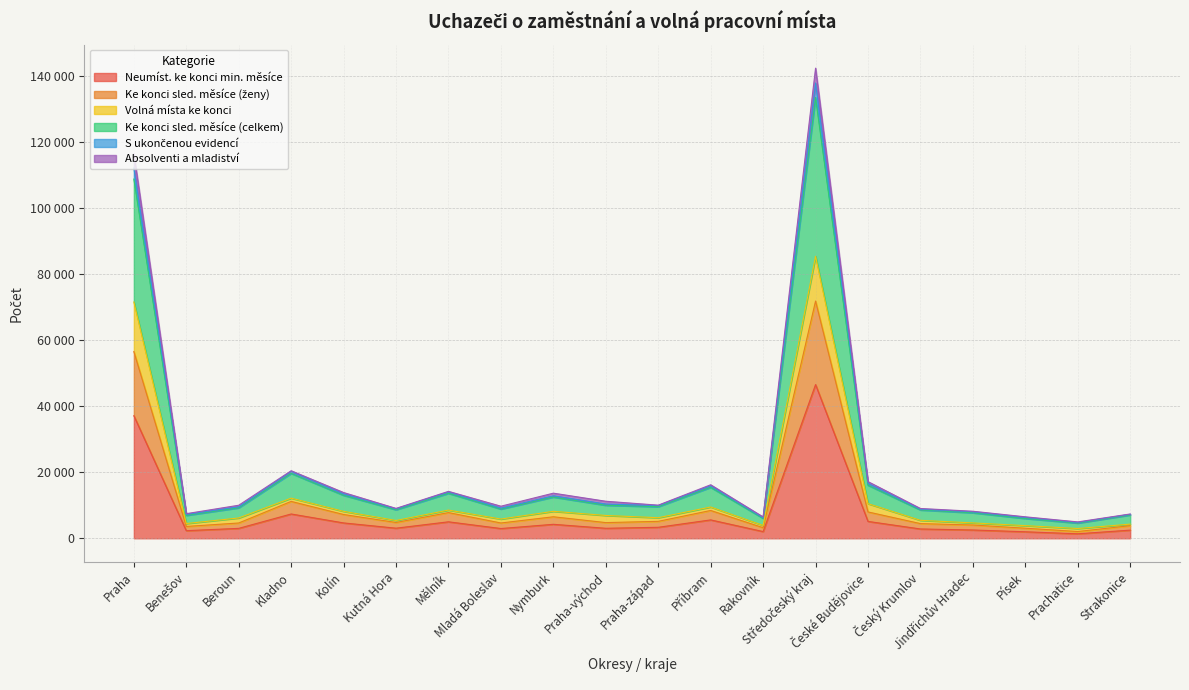

The Ke konci sled. měsíce (celkem) series shows 8836 at Mělník. True or false?

False